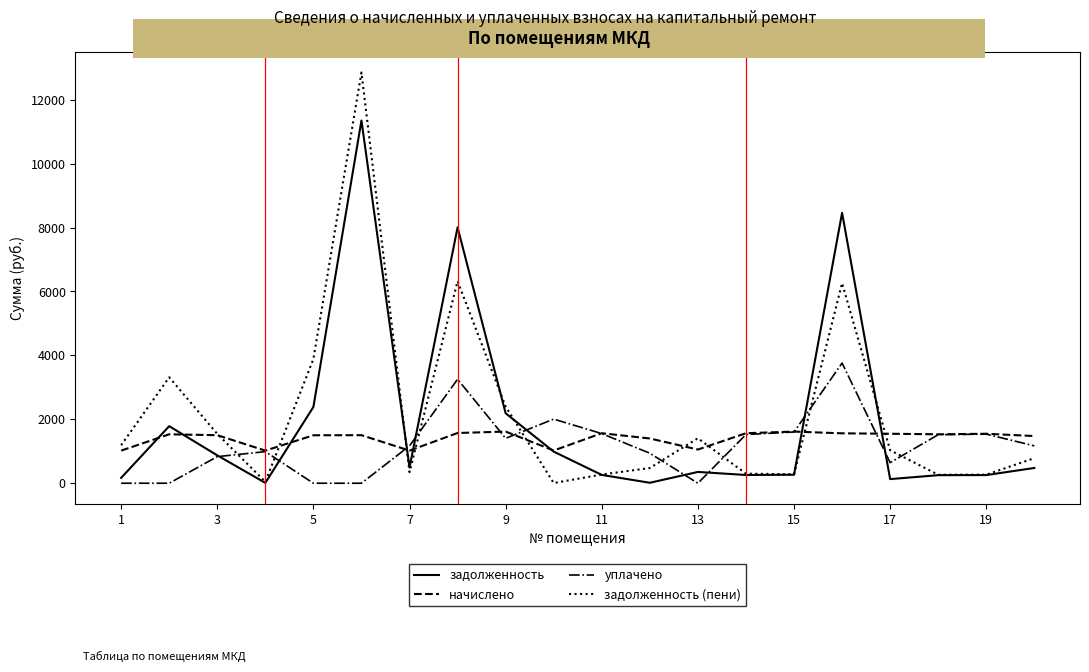

Rank the series by their maximum value, from lowest to highest.

начислено, уплачено, задолженность, задолженность (пени)